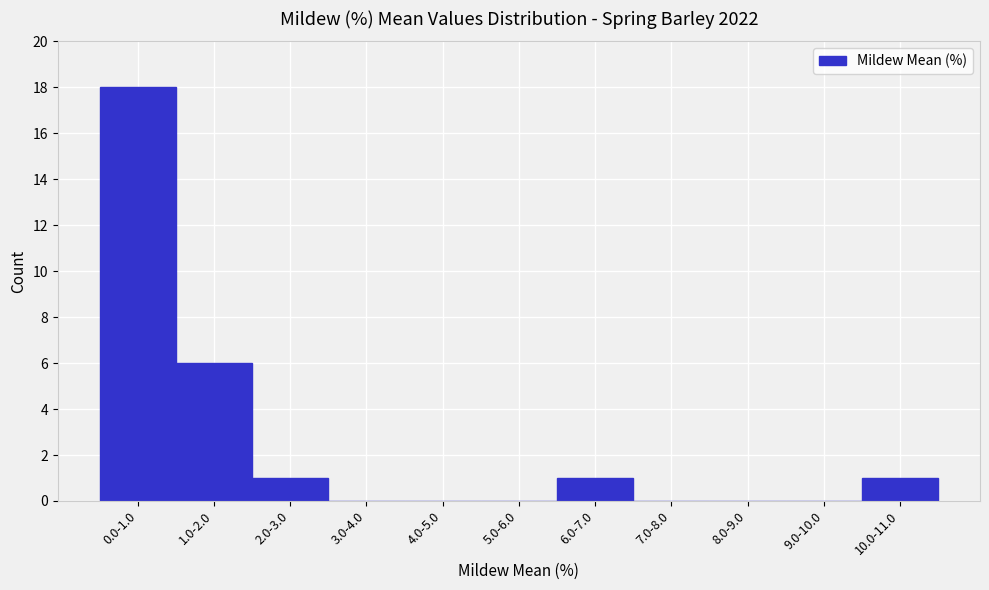

Reading left to right, what are all the values shown in this chart?

0.0-1.0=18	1.0-2.0=6	2.0-3.0=1	3.0-4.0=0	4.0-5.0=0	5.0-6.0=0	6.0-7.0=1	7.0-8.0=0	8.0-9.0=0	9.0-10.0=0	10.0-11.0=1